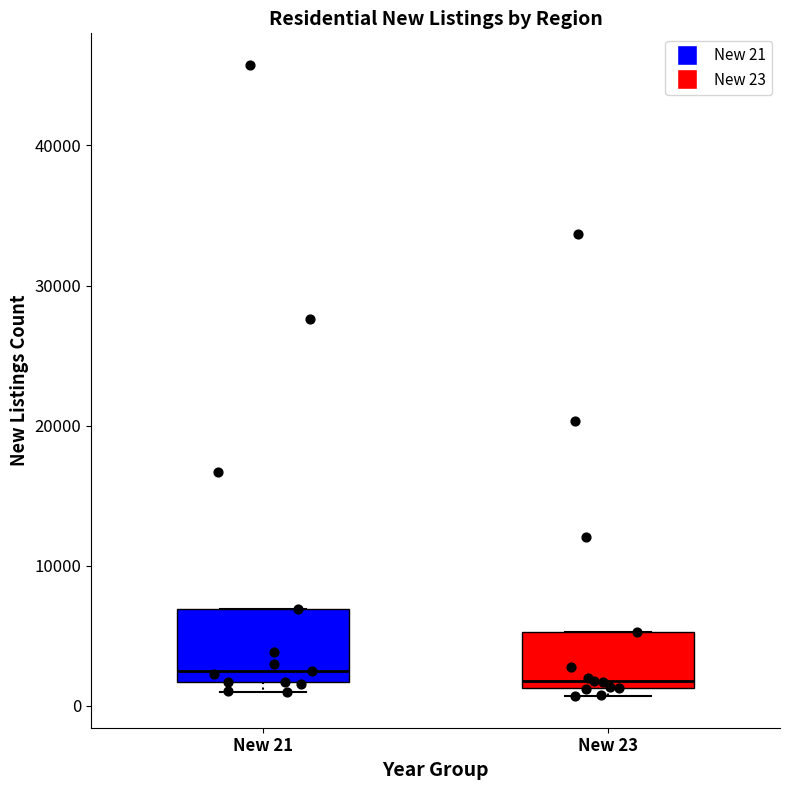

Where does the median line of the box for New 23 sit on the y-axis? The values are not printed on the chart, so give them approximately, as read against the axis.

2000